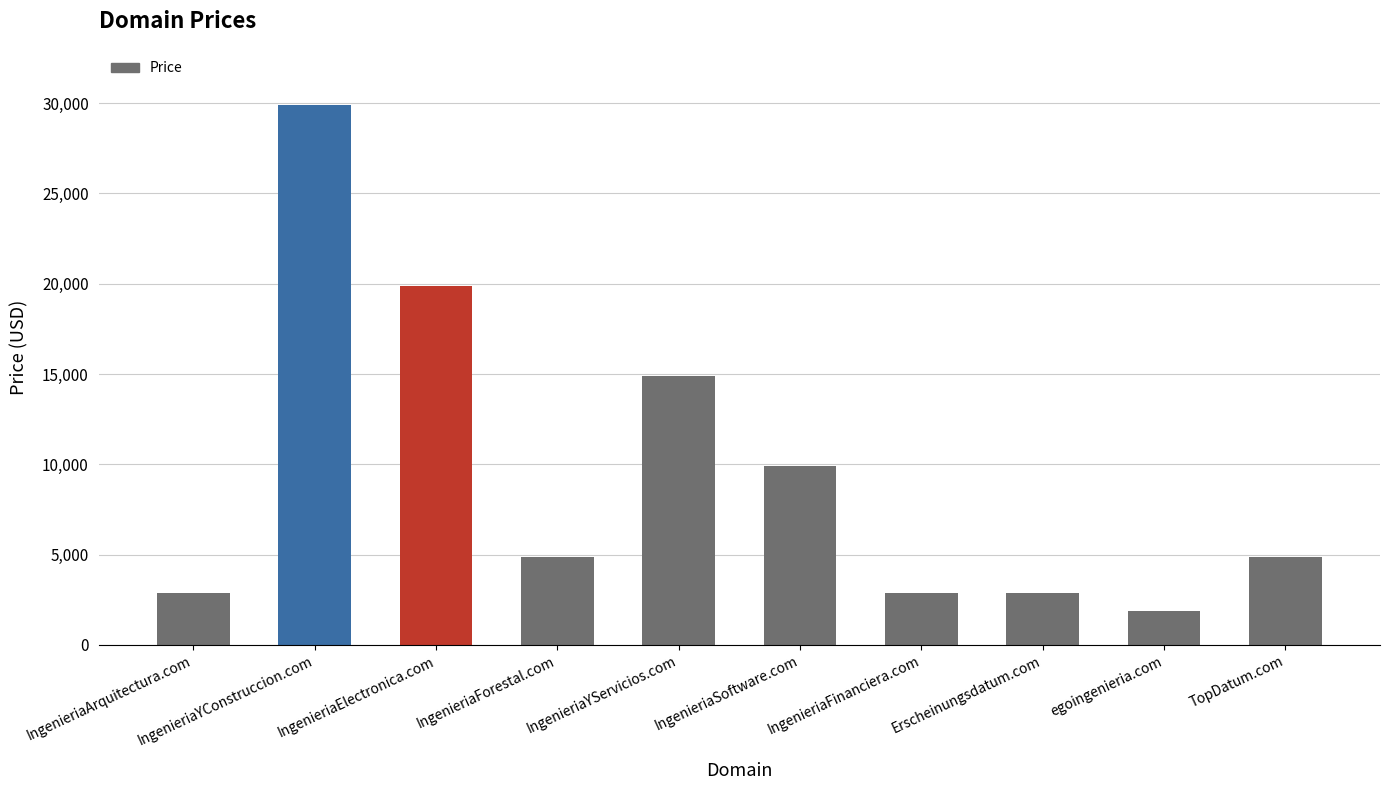

What is the sum of the values at IngenieriaArquitectura.com and IngenieriaYServicios.com?

17776